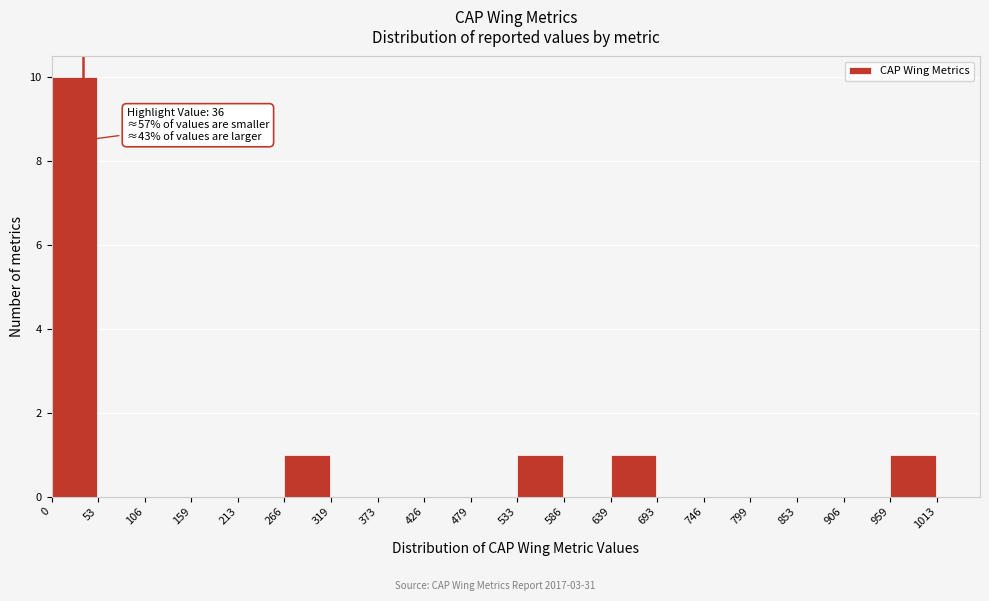

Over which range of the x-axis is the bar tallest?

0 to 53